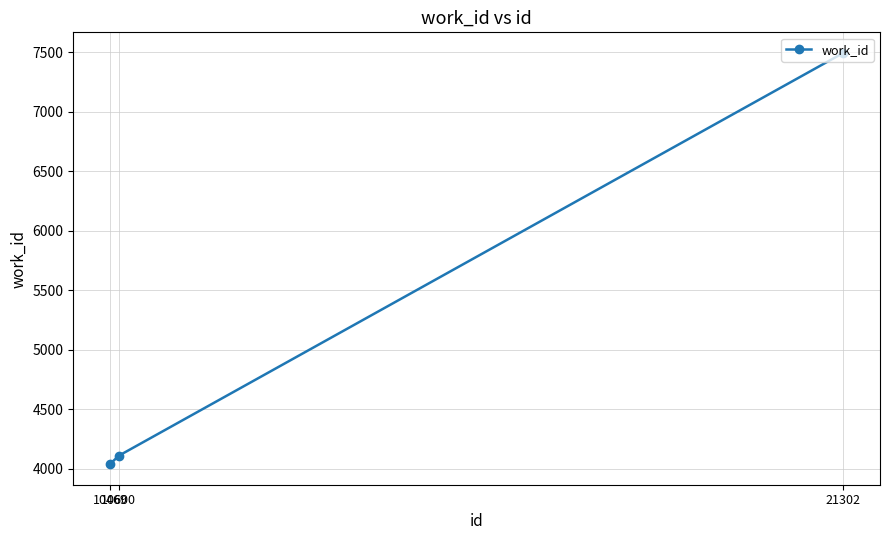

Which category has the lowest value across all series?

10469